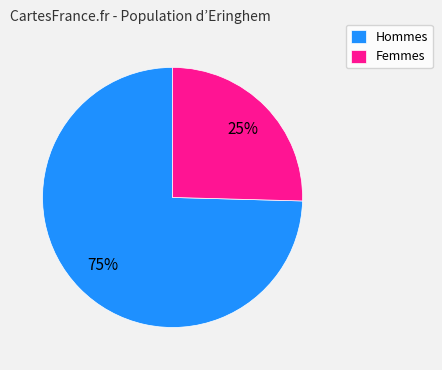

The Femmes slice represents 25% of the pie. True or false?

True